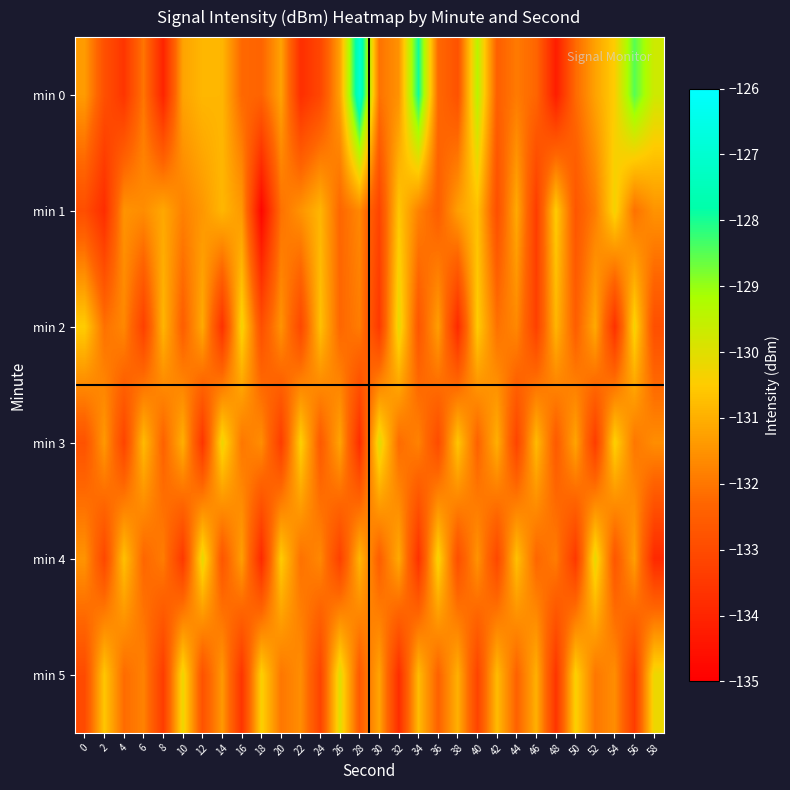

Reading right to left, what are all the values shown in this chart?

min 0: 58=-129.7	56=-128.5	54=-130.5	52=-131.2	50=-132.2	48=-134.2	46=-132.3	44=-131.9	42=-132.5	40=-129.4	38=-132.8	36=-132.2	34=-127.9	32=-131.5	30=-132.1	28=-127.0	26=-131.3	24=-133.1	22=-133.8	20=-131.2	18=-132.4	16=-132.3	14=-130.9	12=-130.9	10=-131.2	8=-134.0	6=-132.0	4=-133.6	2=-132.9	0=-131.4
min 1: 58=-131.5	56=-132.1	54=-130.3	52=-131.9	50=-132.7	48=-130.5	46=-133.4	44=-131.1	42=-132.9	40=-130.7	38=-131.3	36=-132.5	34=-131.8	32=-130.6	30=-133.2	28=-131.7	26=-132.3	24=-130.9	22=-131.5	20=-132.1	18=-134.8	16=-131.4	14=-130.9	12=-131.4	10=-131.8	8=-131.1	6=-131.6	4=-131.5	2=-133.8	0=-132.9
min 2: 58=-132.9	56=-130.3	54=-133.7	52=-131.1	50=-132.5	48=-130.9	46=-133.3	44=-131.7	42=-132.1	40=-130.5	38=-133.9	36=-131.3	34=-132.7	32=-130.1	30=-133.5	28=-131.9	26=-132.3	24=-130.7	22=-133.1	20=-131.5	18=-132.9	16=-130.3	14=-133.7	12=-131.1	10=-132.5	8=-130.9	6=-133.3	4=-131.7	2=-132.1	0=-130.5
min 3: 58=-131.6	56=-132.0	54=-130.4	52=-133.4	50=-131.2	48=-132.6	46=-130.8	44=-133.2	42=-131.0	40=-132.4	38=-130.6	36=-133.0	34=-131.8	32=-132.2	30=-130.0	28=-133.8	26=-131.2	24=-132.6	22=-130.4	20=-133.4	18=-131.6	16=-132.0	14=-130.2	12=-133.6	10=-131.0	8=-132.4	6=-130.8	4=-133.2	2=-131.4	0=-132.8
min 4: 58=-133.9	56=-131.3	54=-132.7	52=-130.1	50=-133.5	48=-131.9	46=-132.3	44=-130.7	42=-133.1	40=-131.5	38=-132.9	36=-130.3	34=-133.7	32=-131.1	30=-132.5	28=-130.9	26=-133.3	24=-131.7	22=-132.1	20=-130.5	18=-133.9	16=-131.3	14=-132.7	12=-130.1	10=-133.5	8=-131.9	6=-132.3	4=-130.7	2=-133.1	0=-131.5
min 5: 58=-130.2	56=-133.4	54=-131.6	52=-132.0	50=-130.4	48=-133.6	46=-131.0	44=-132.4	42=-130.8	40=-133.2	38=-131.0	36=-132.4	34=-130.8	32=-133.8	30=-131.2	28=-132.6	26=-130.0	24=-133.2	22=-131.6	20=-132.0	18=-130.4	16=-133.6	14=-131.4	12=-132.8	10=-130.2	8=-133.4	6=-131.8	4=-132.2	2=-130.6	0=-133.0